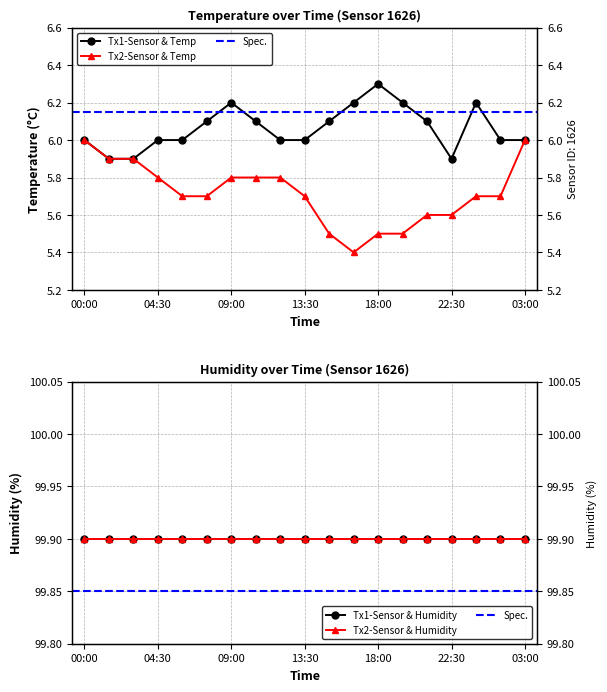

How many interior local valleys does the temp_segment2 series have?

1